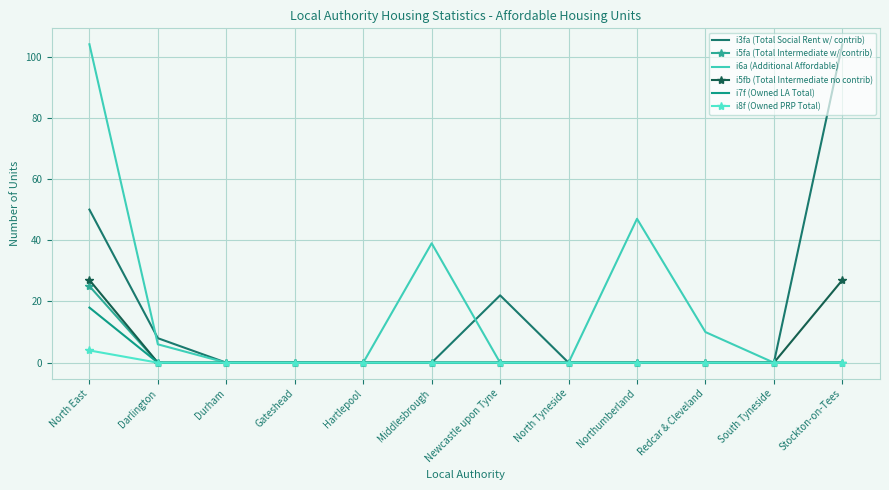

At which label does i5fa (Total Intermediate w/ contrib) reach its peak?

North East